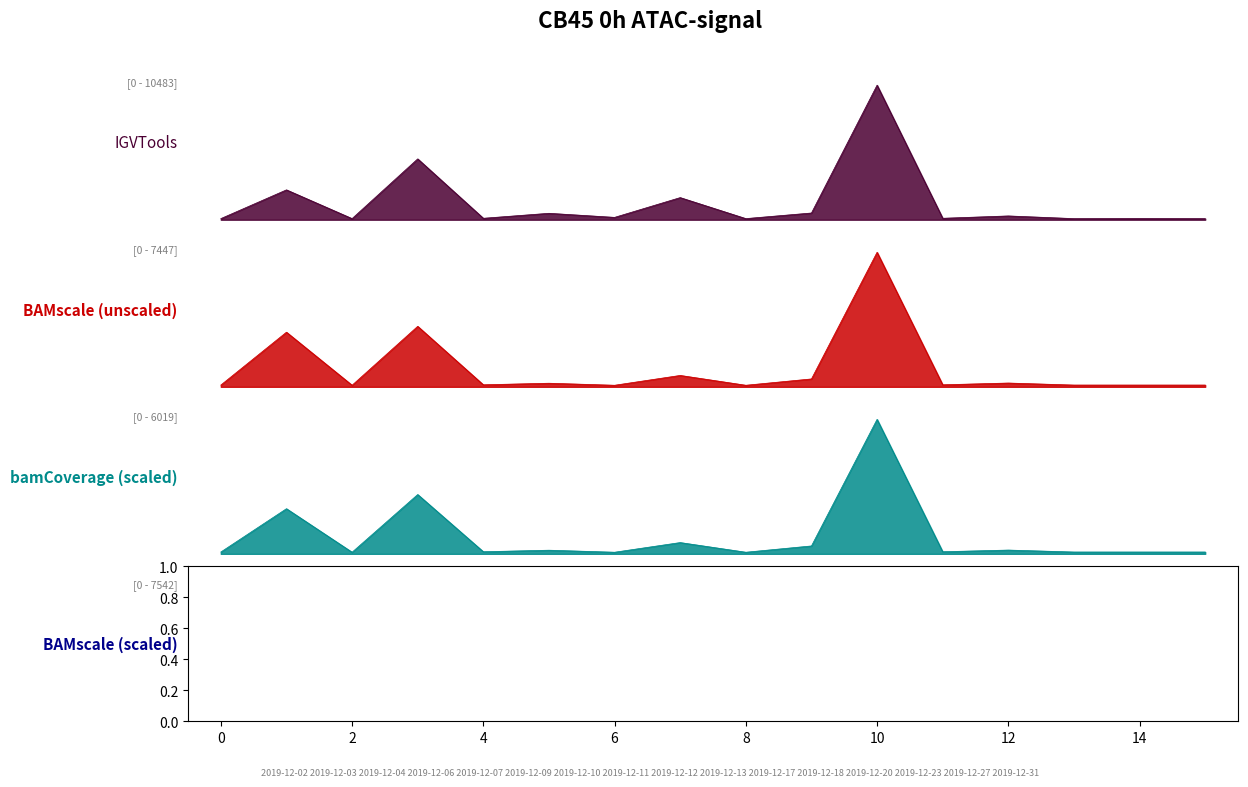

How many data points in IGVTools are less than 182?

8